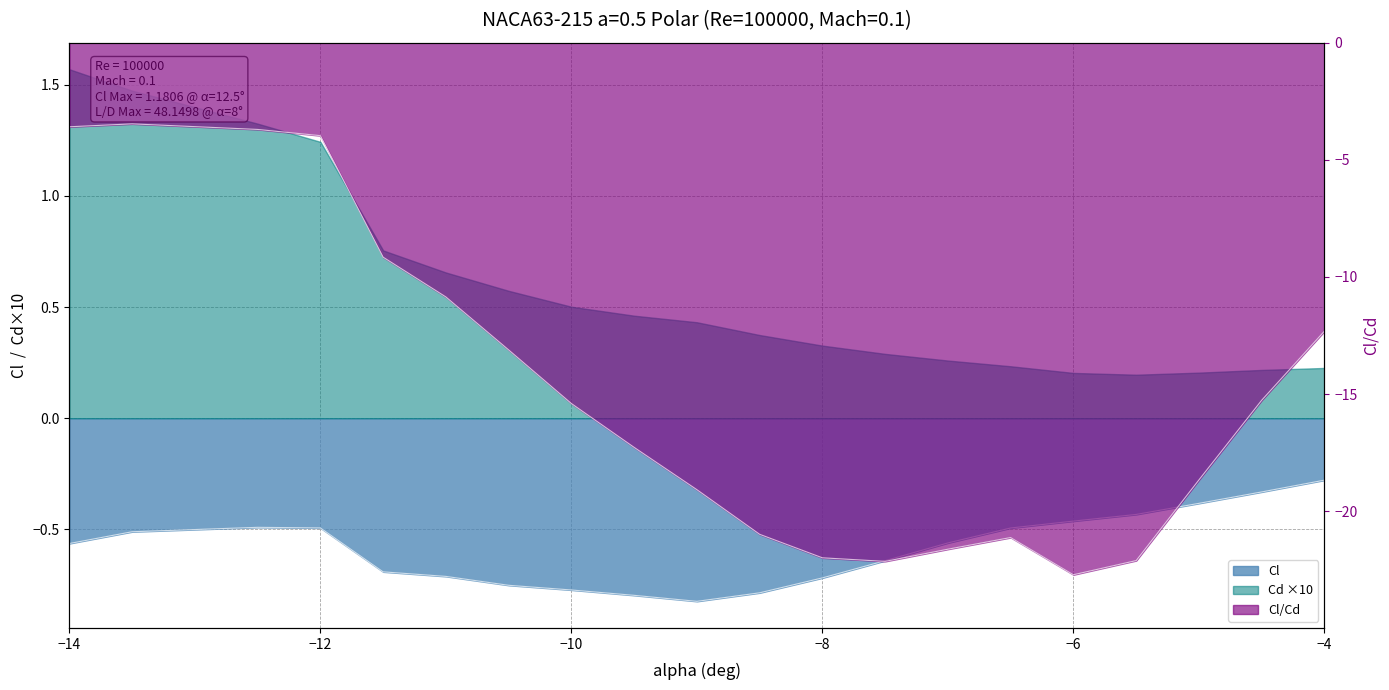

Is the value of Cl_over_Cd at -6 greater than the value of Cl at -8.5?

No